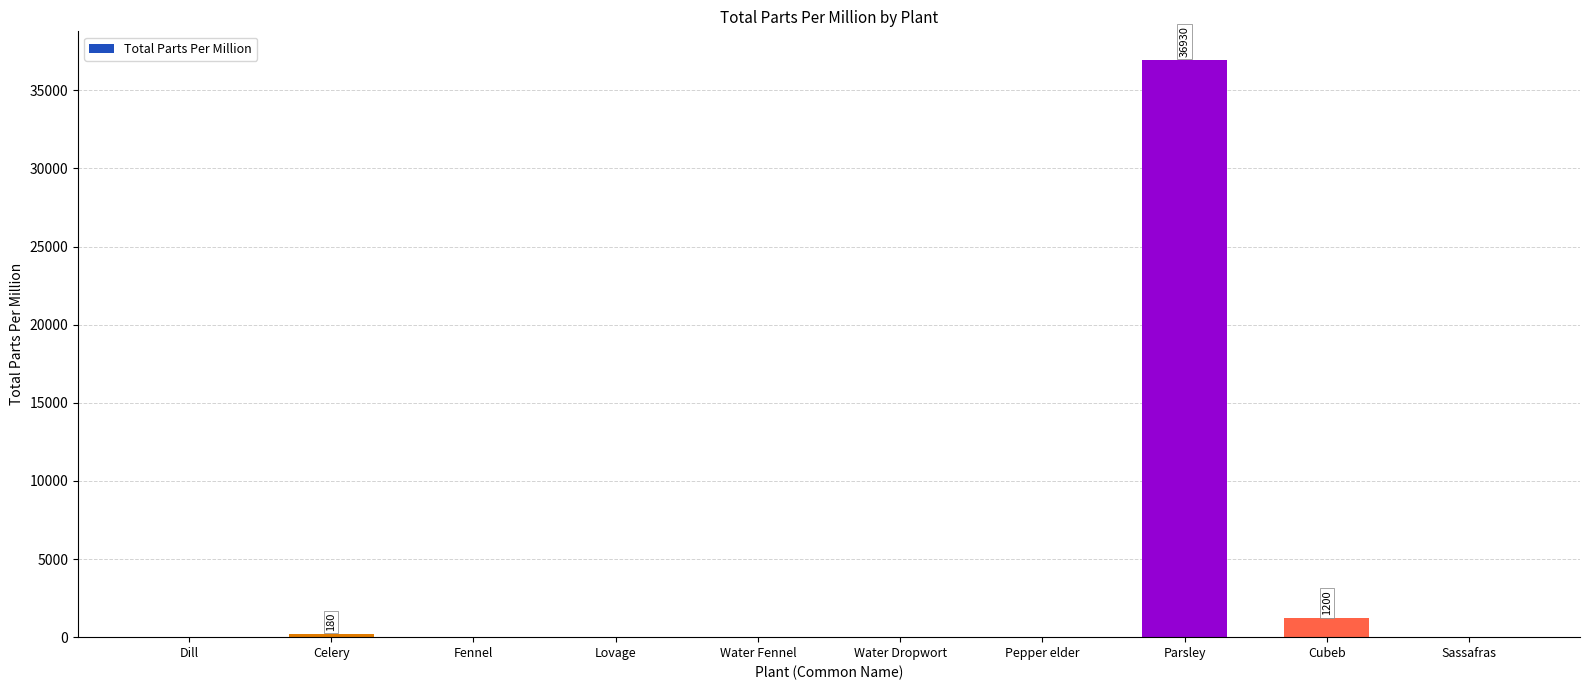

What is the sum of all values?

38310